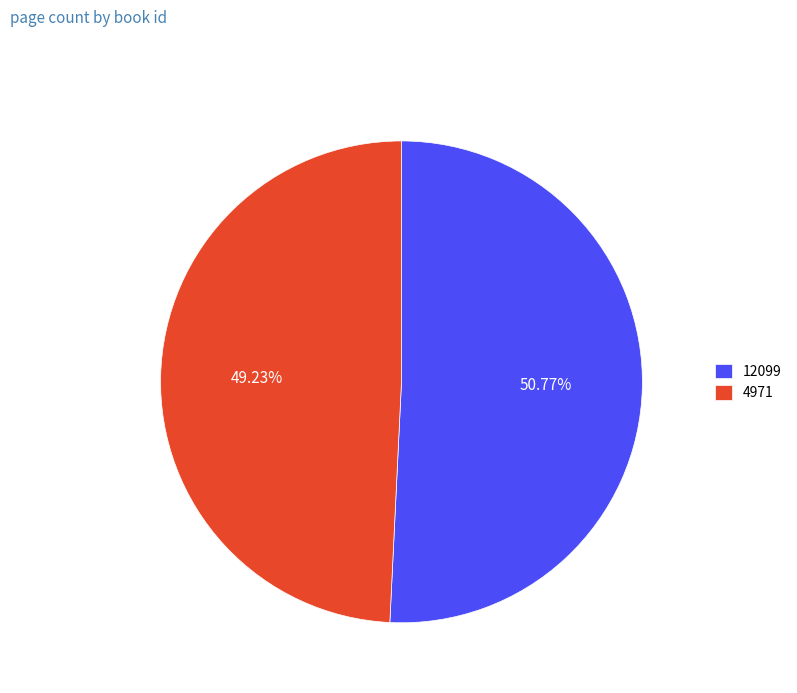

What is the majority slice?

12099